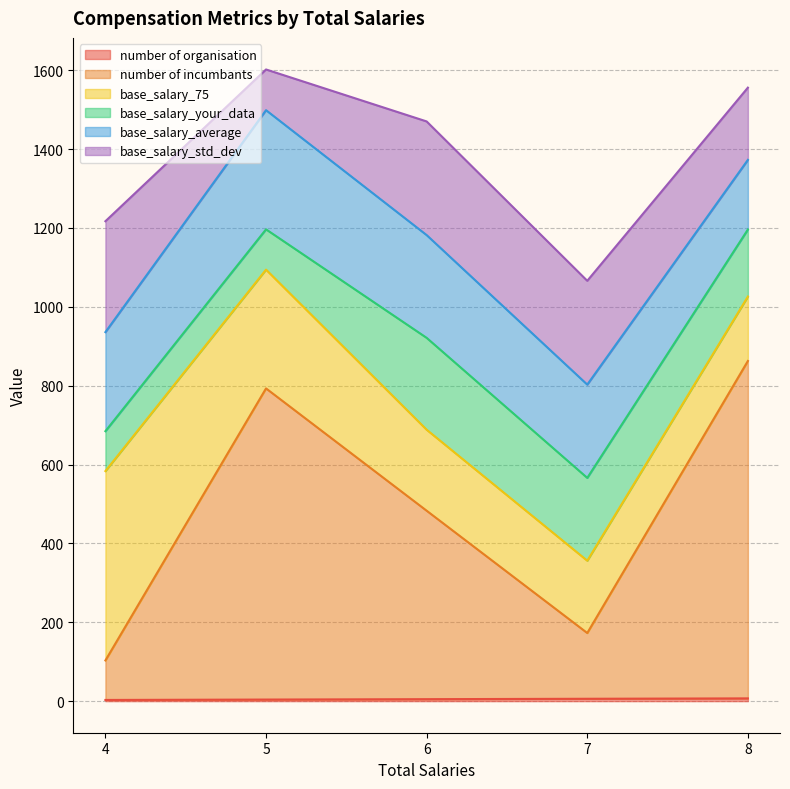

How many lines are shown in the chart?

6